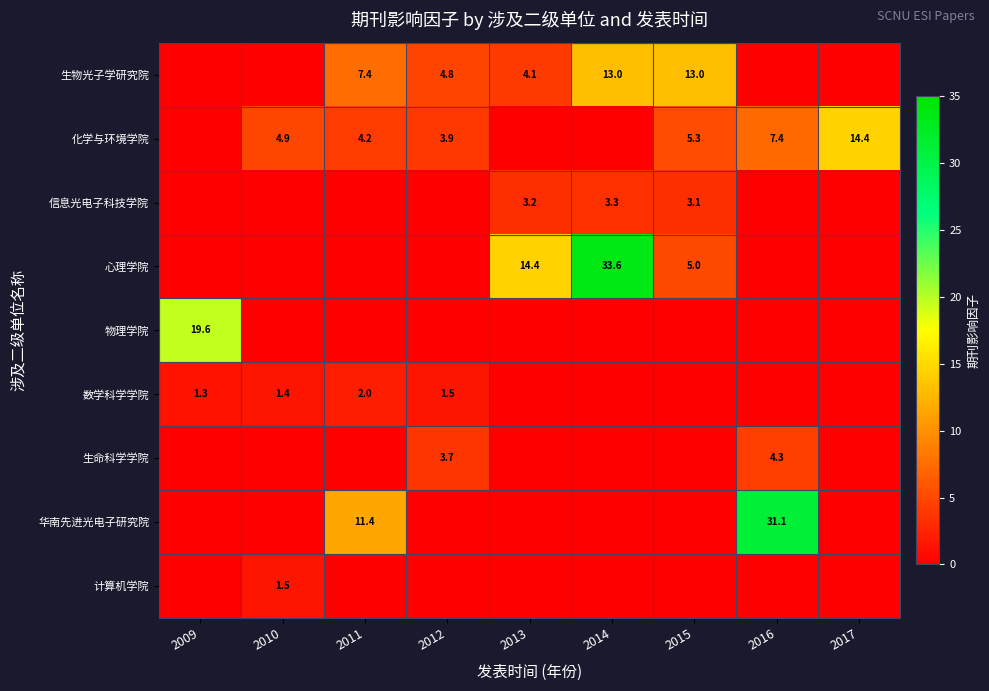

Count the number of data series in this chart.

9